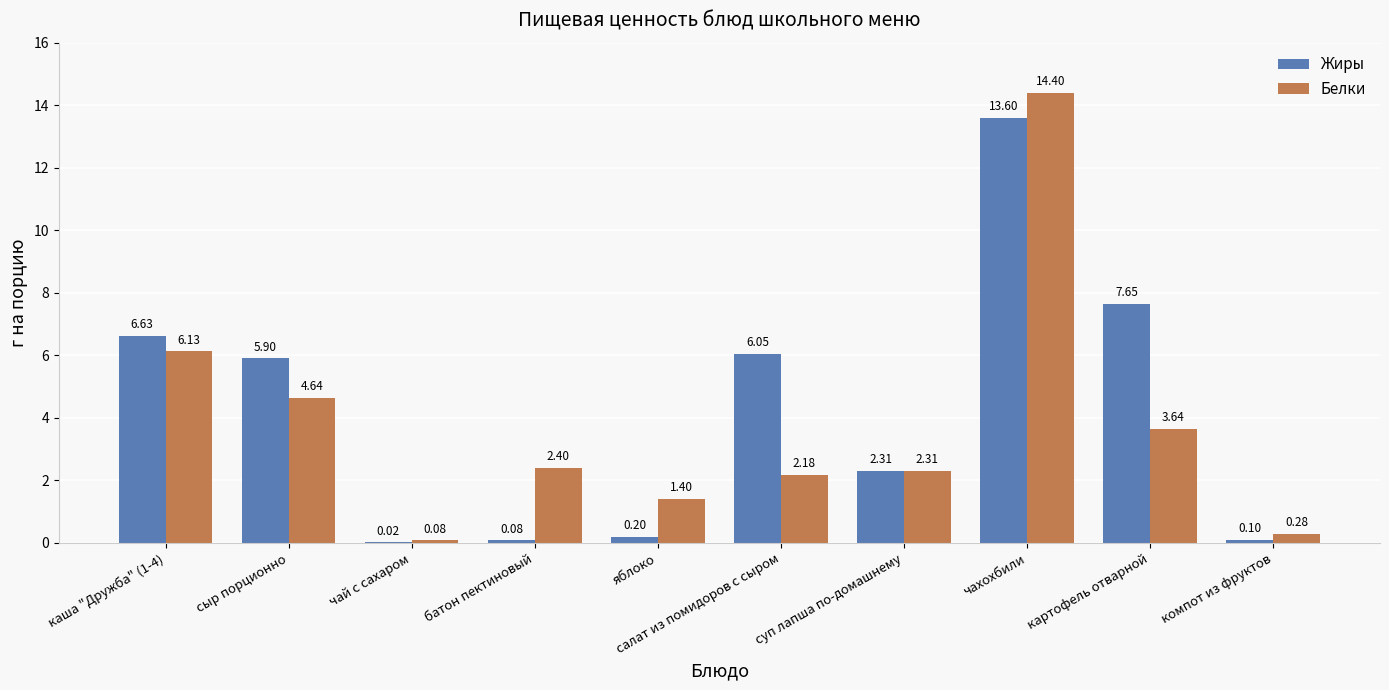

Between каша "Дружба" (1-4) and батон пектиновый, which series saw the biggest shift?

Жиры